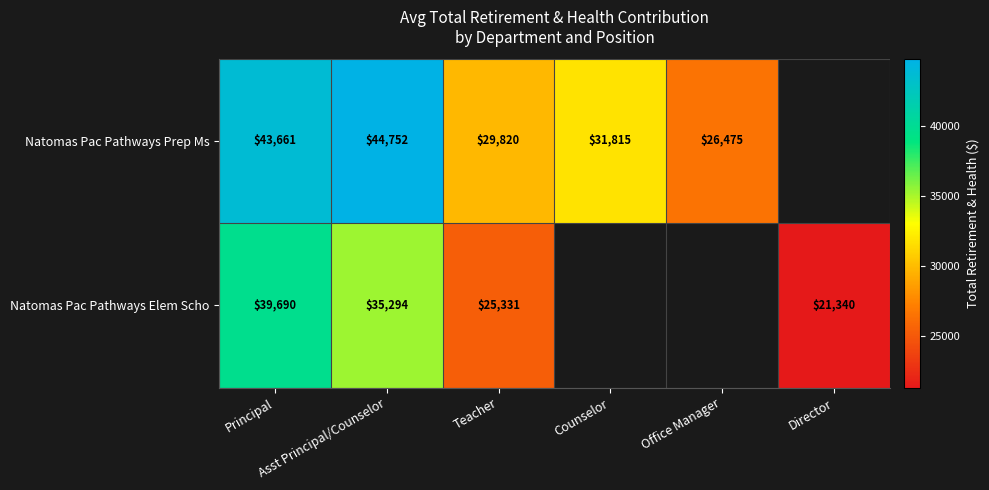

What is the approximate value of Natomas Pac Pathways Prep Ms at Principal?

43661.0